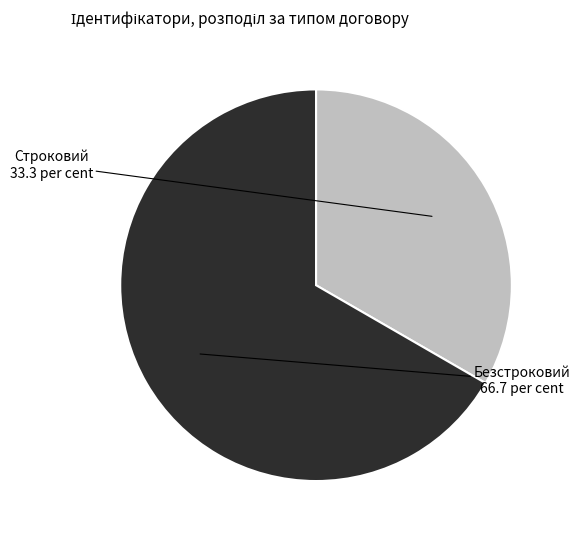

Which slice is the smallest?

Строковий